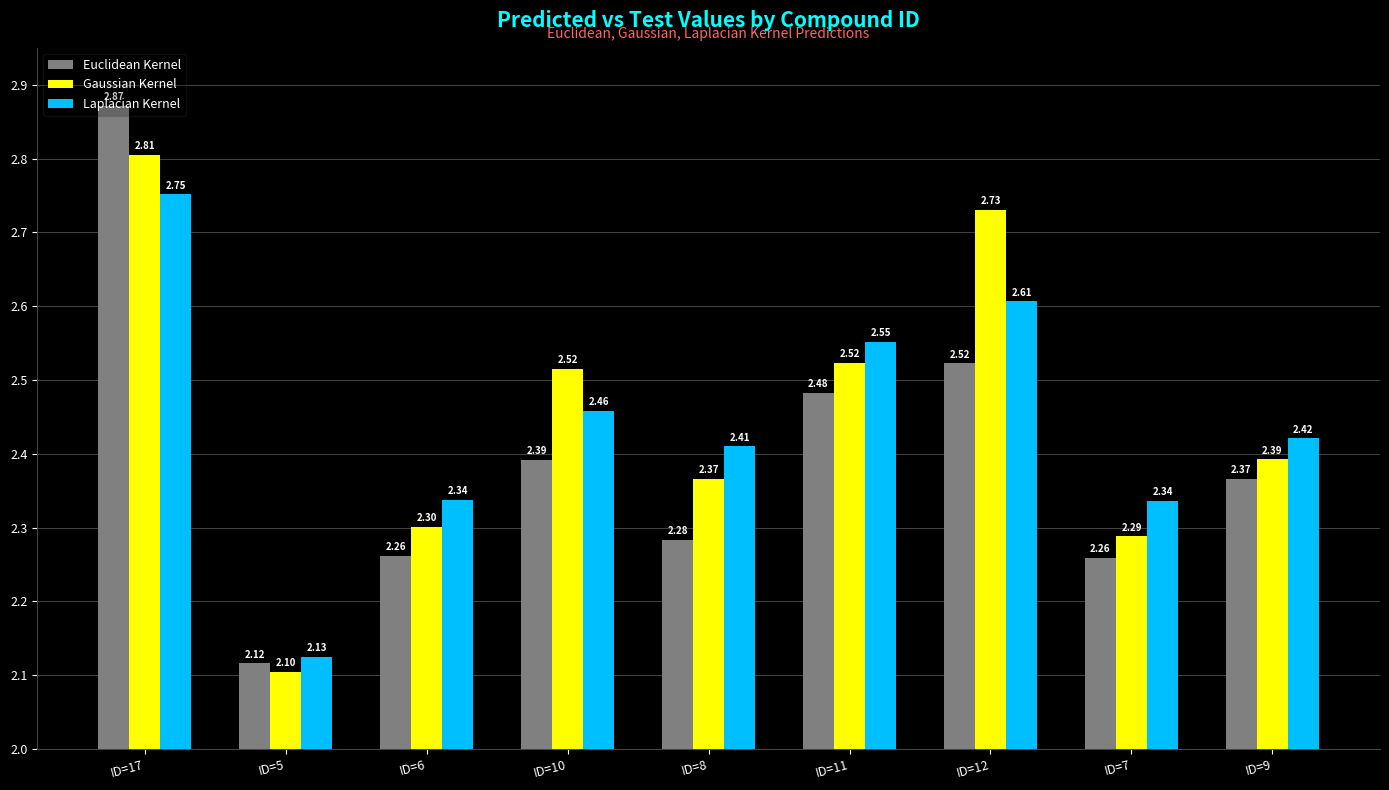

How many bars are there in each group?

3